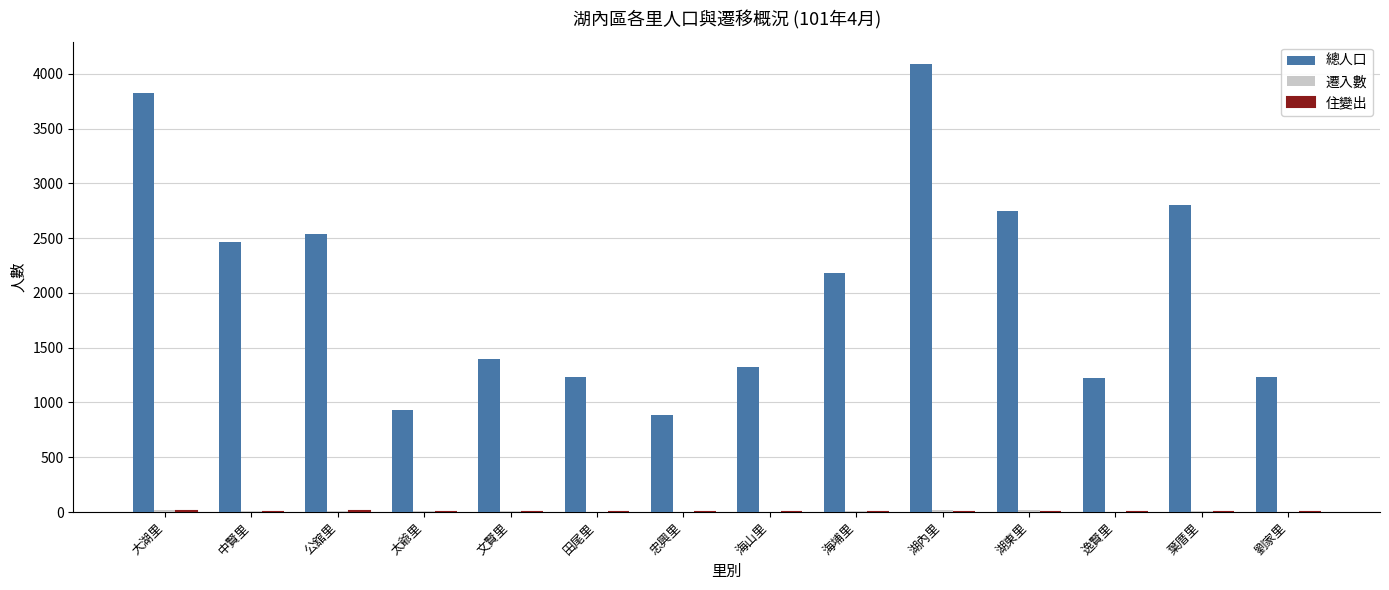

How many series are shown in this chart?

3